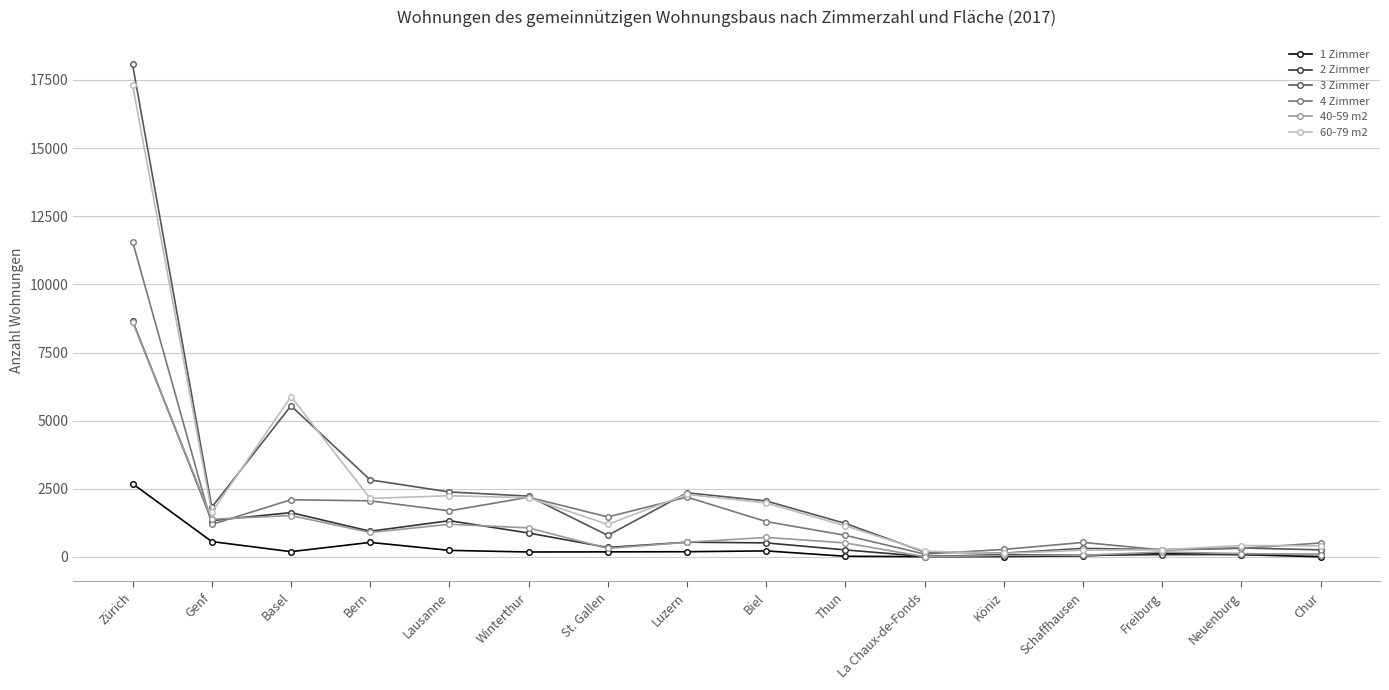

True or false: 40-59 m2 has more than 1 points higher than both neighbors.

True